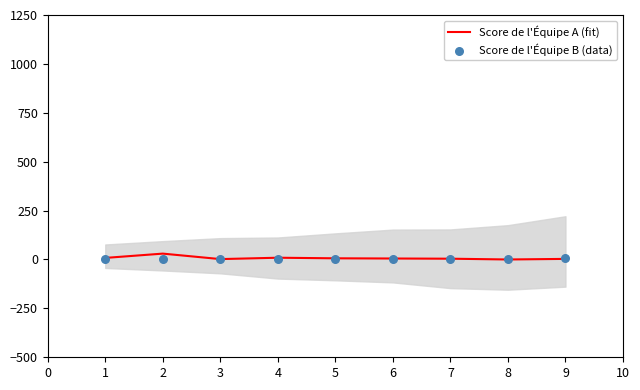

What is the total value across all series at 4?

9